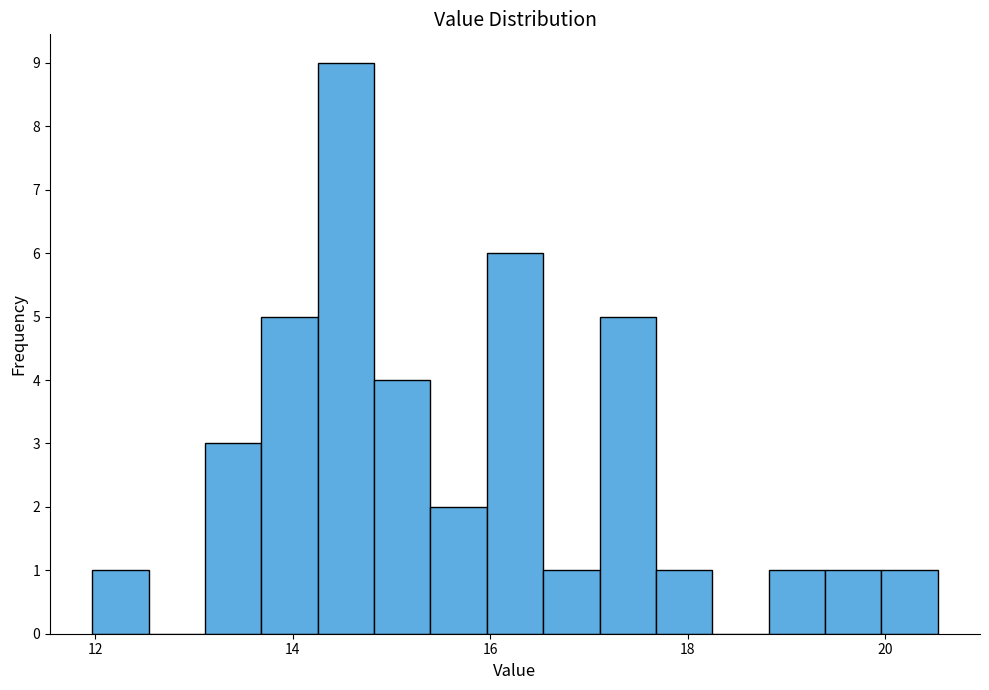

Around what value on the x-axis is the tallest bar? Give the approximate position of its centre, as read against the axis.

14.6